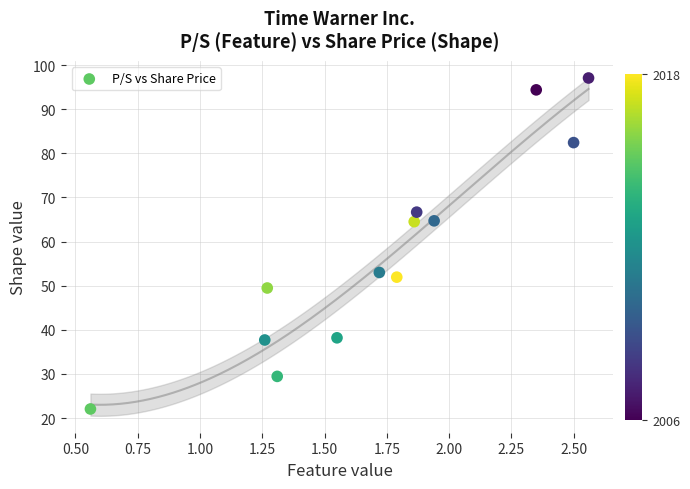

What is the range of X values (max minus min)?

2.0